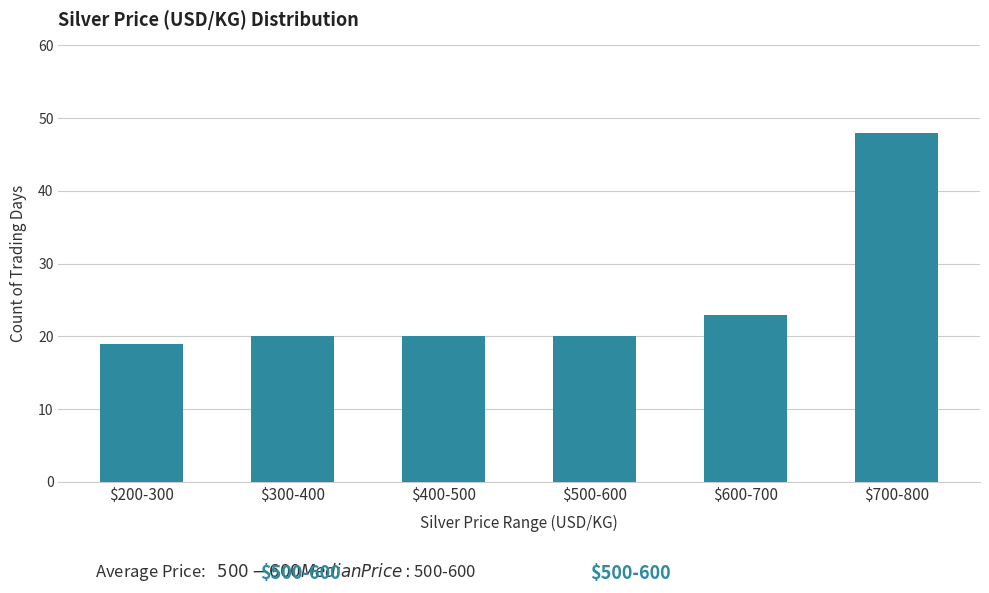

Reading right to left, what are all the values shown in this chart?

48	23	20	20	20	19